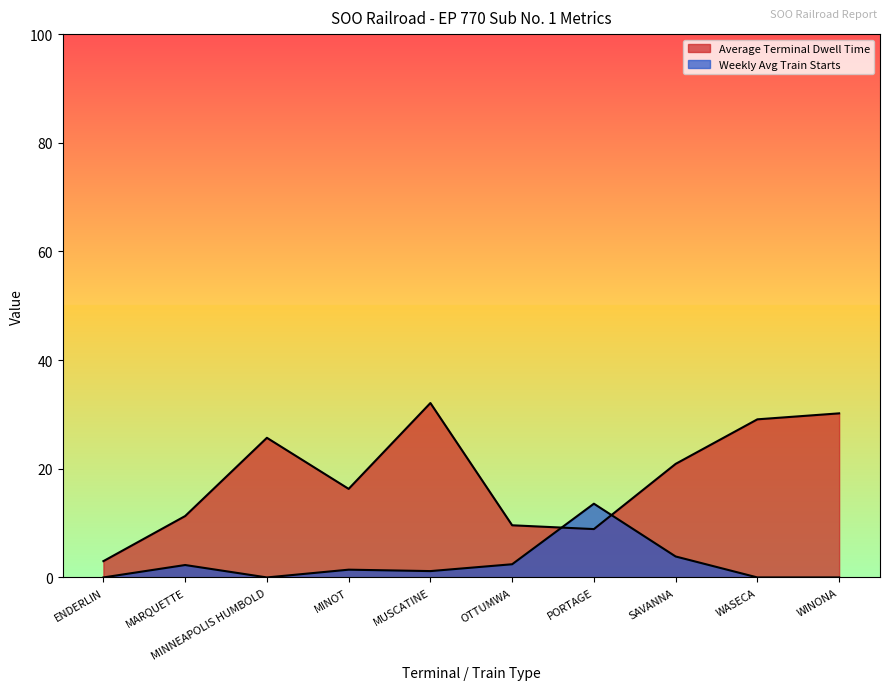

True or false: Weekly Avg Train Starts and Average Terminal Dwell Time cross at least once.

True